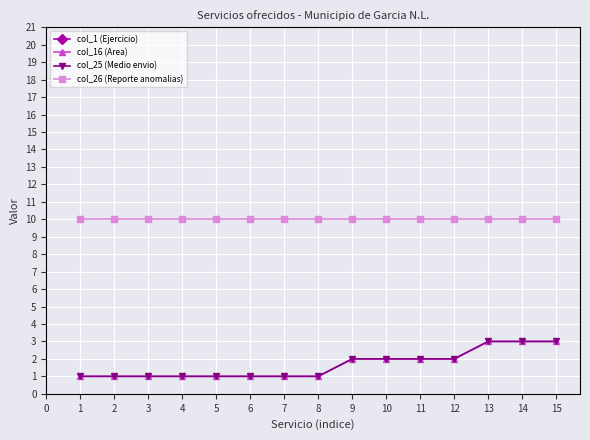

Does the chart display data point markers on the line(s)?

Yes